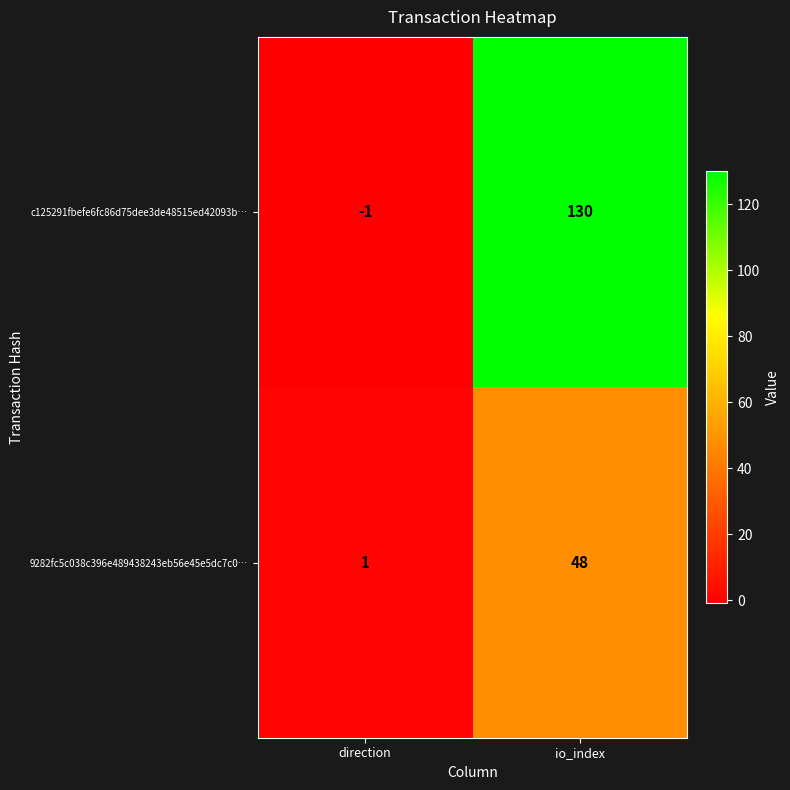

Reading left to right, what are all the values shown in this chart?

c125291fbefe6fc86d75dee3de48515ed42093b…: -1	130
9282fc5c038c396e489438243eb56e45e5dc7c0…: 1	48